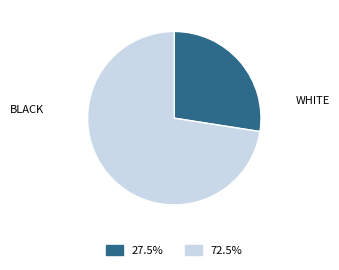

Is there any slice that represents more than half of the pie?

Yes